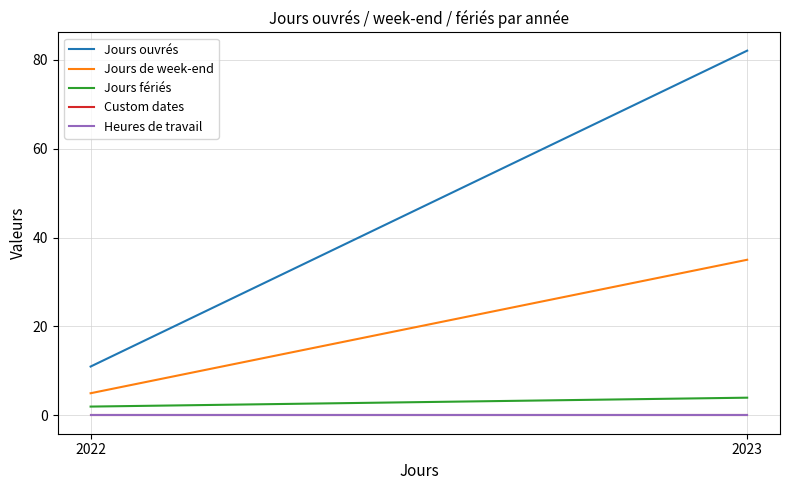

How many distinct data groups are displayed?

5